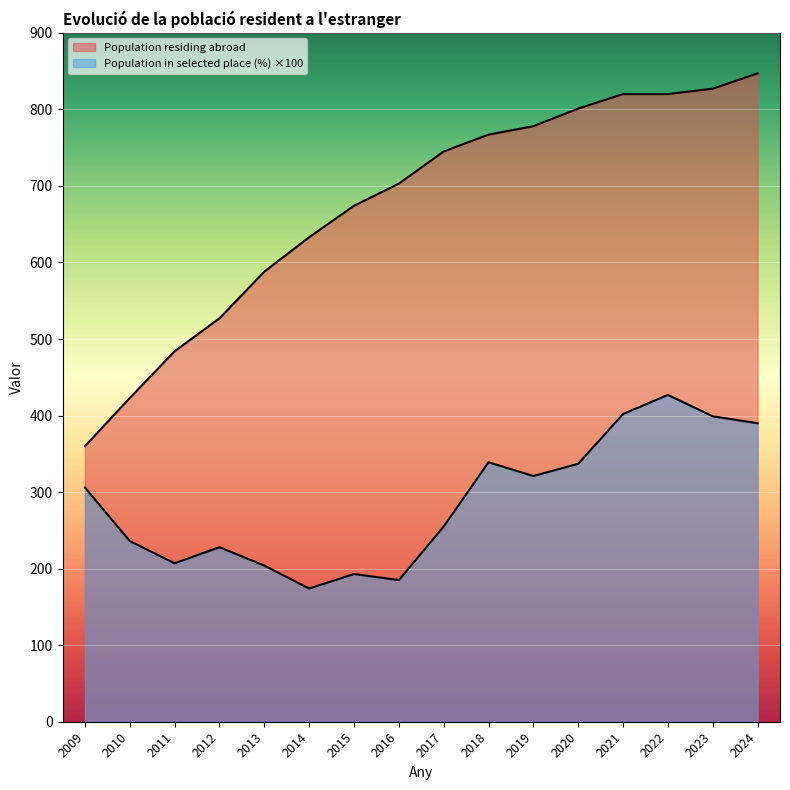

How many lines are shown in the chart?

2